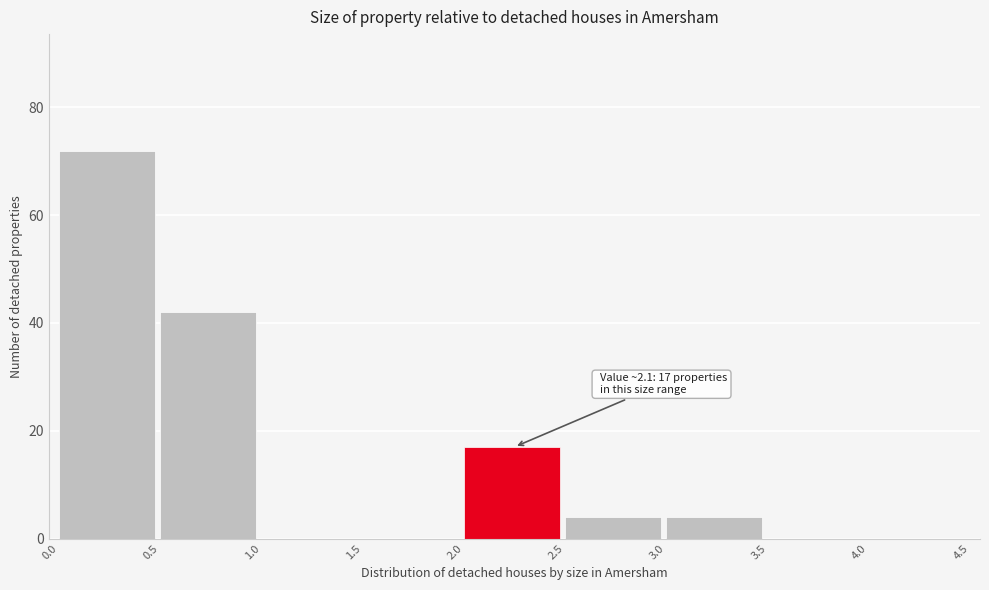

Over which range of the x-axis is the bar tallest?

0.0 to 0.5